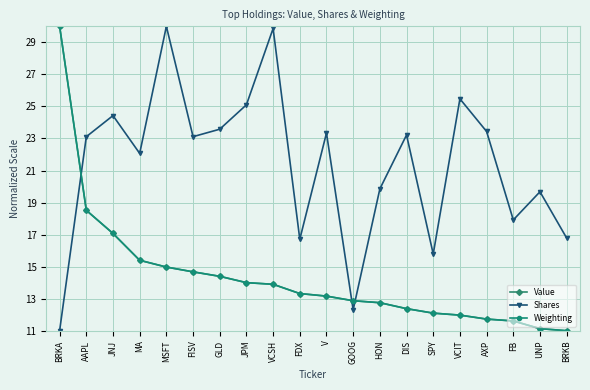

What is the minimum value for Value?

11.0